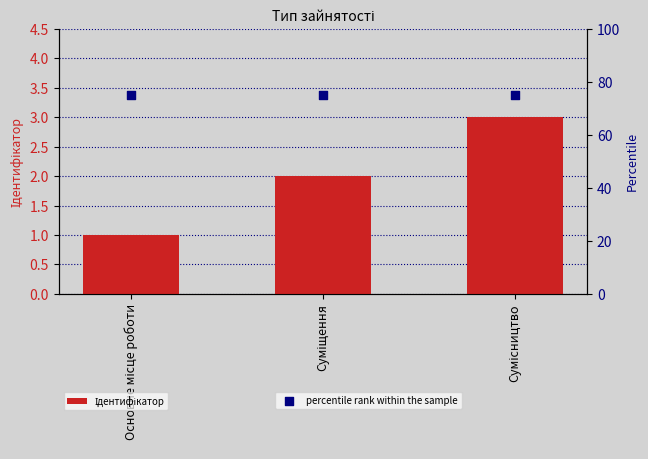

Which series has the largest total across all categories?

percentile rank within the sample